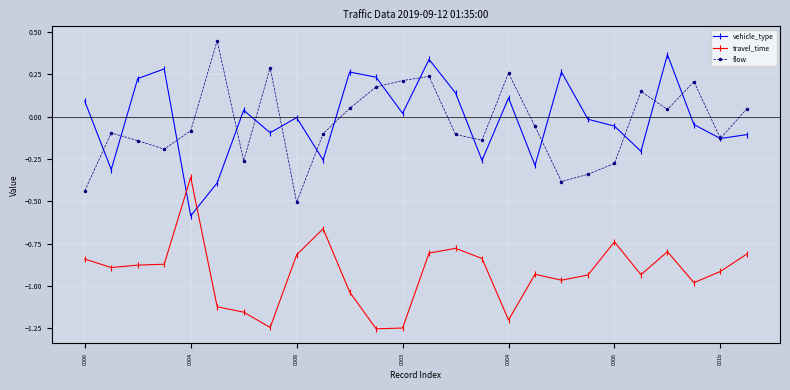

List the series in order of their peak value, lowest first.

travel_time, vehicle_type, flow